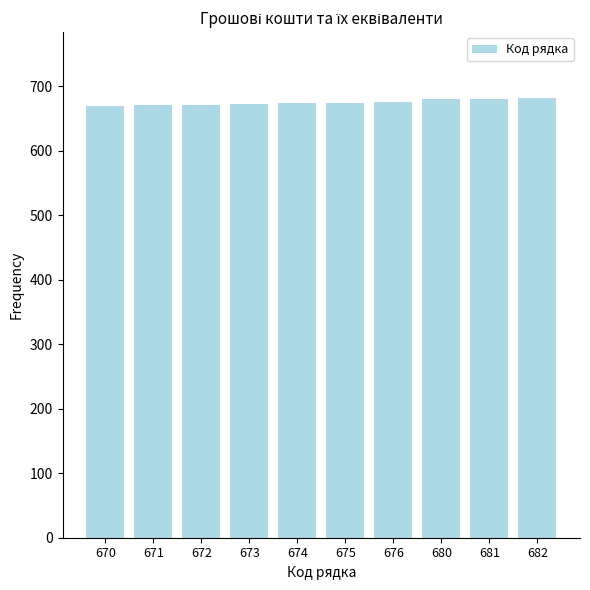

True or false: the data shows 1189 at 670.

False